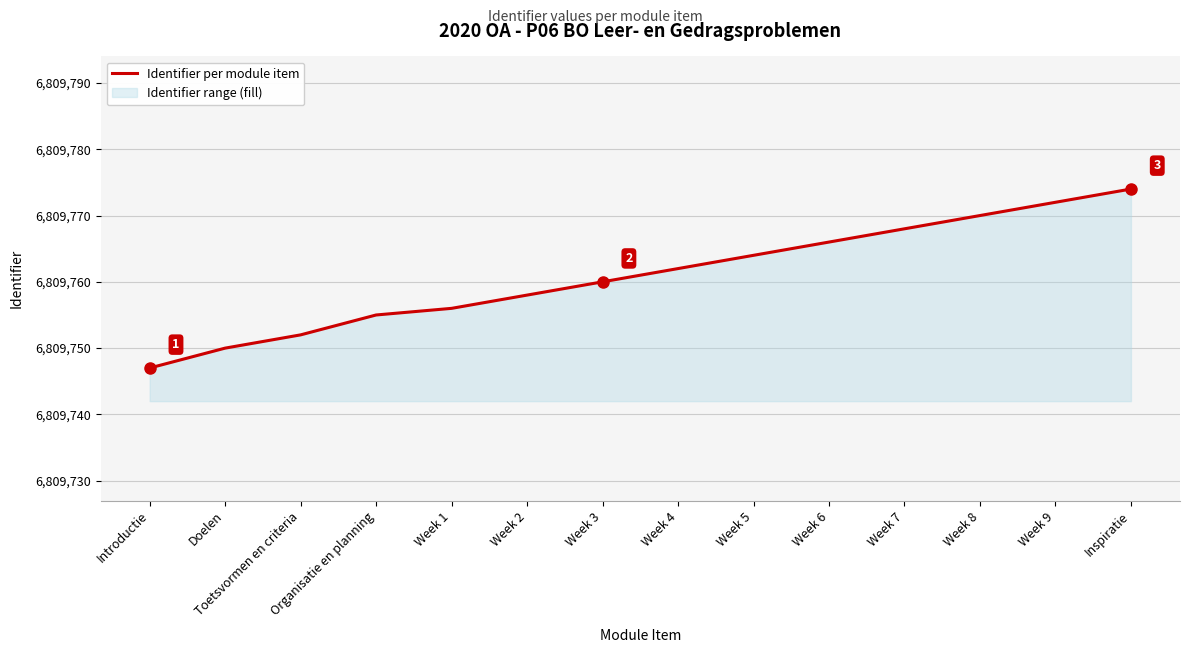

How many distinct data groups are displayed?

1